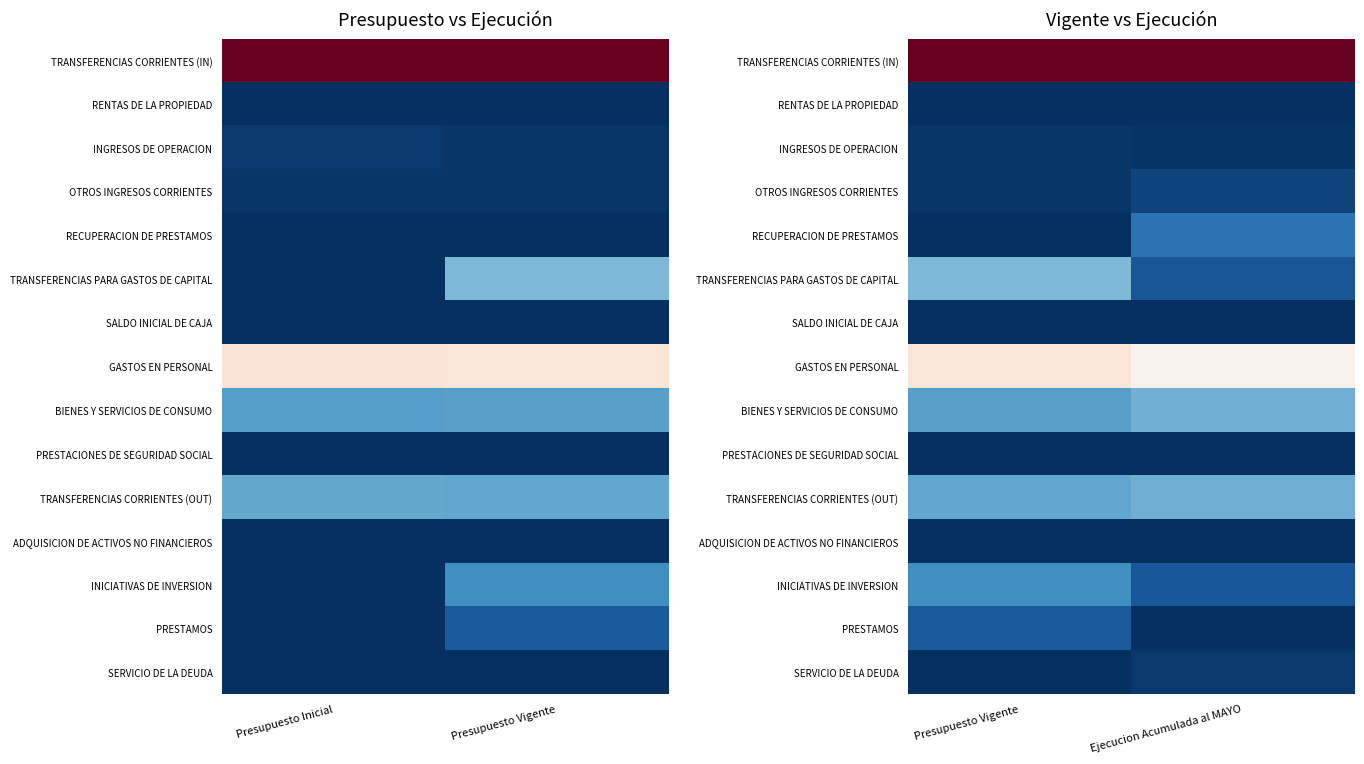

What is the difference between the highest and lowest values at Ejecucion Acumulada al MAYO?

1.0